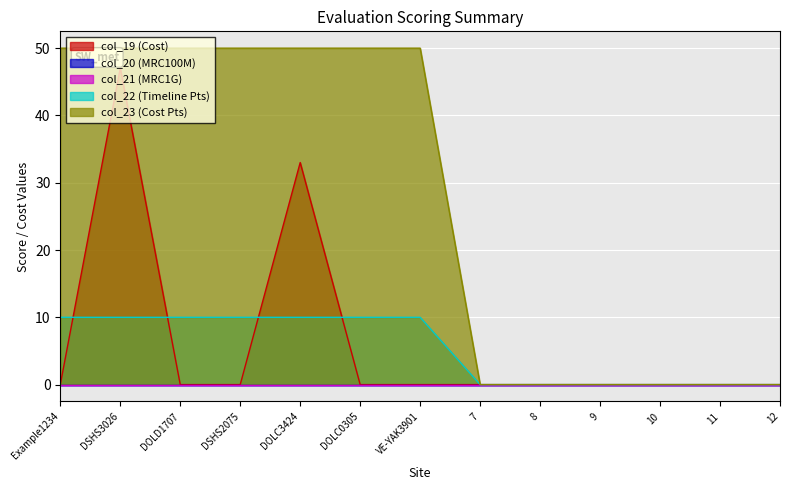

Does the chart display data point markers on the line(s)?

No